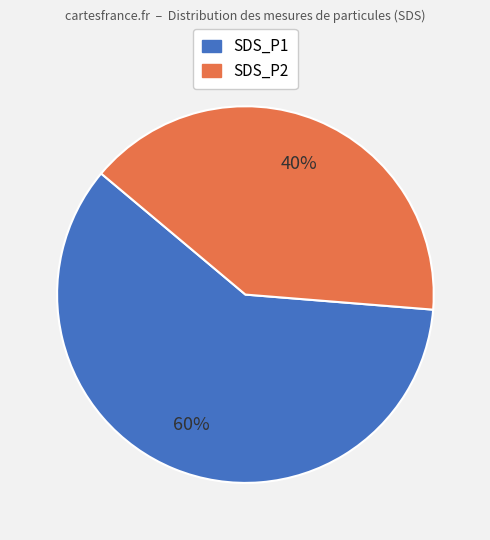

Approximately how many times larger is the value at SDS_P2 compared to SDS_P1?

0.7